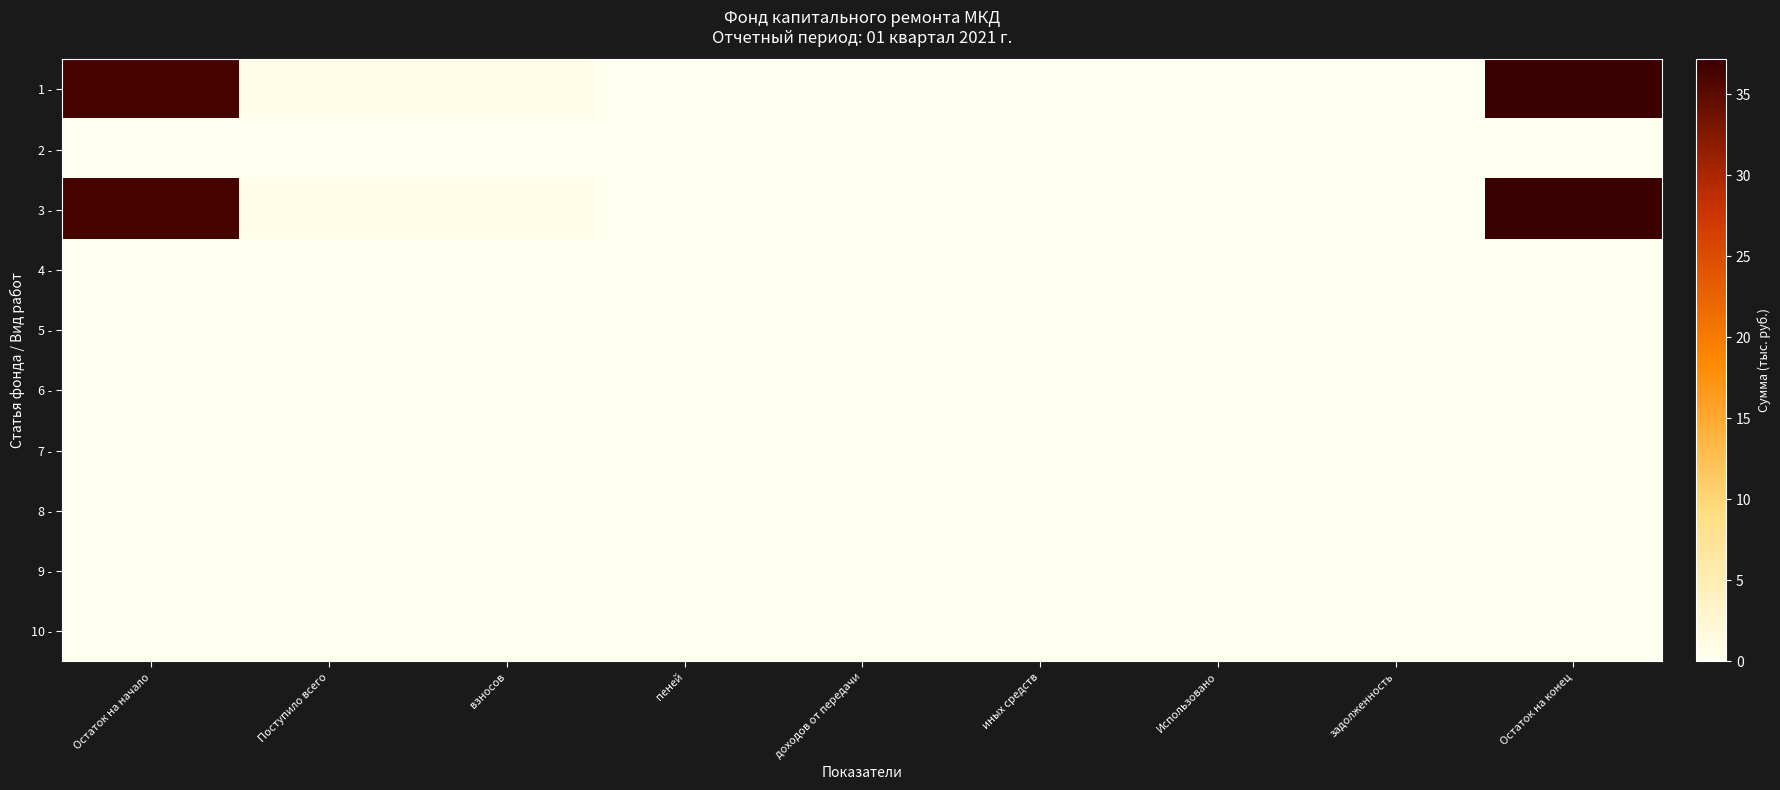

Reading right to left, what are all the values shown in this chart?

1 -: Остаток на конец=37.1	задолженность=0.0	Использовано=0.0	иных средств=0.0	доходов от передачи=0.0	пеней=0.0	взносов=0.8	Поступило всего=0.8	Остаток на начало=36.3
2 -: Остаток на конец=0.0	задолженность=0.0	Использовано=0.0	иных средств=0.0	доходов от передачи=0.0	пеней=0.0	взносов=0.0	Поступило всего=0.0	Остаток на начало=0.0
3 -: Остаток на конец=37.1	задолженность=0.0	Использовано=0.0	иных средств=0.0	доходов от передачи=0.0	пеней=0.0	взносов=0.8	Поступило всего=0.8	Остаток на начало=36.3
4 -: Остаток на конец=0.0	задолженность=0.0	Использовано=0.0	иных средств=0.0	доходов от передачи=0.0	пеней=0.0	взносов=0.0	Поступило всего=0.0	Остаток на начало=0.0
5 -: Остаток на конец=0.0	задолженность=0.0	Использовано=0.0	иных средств=0.0	доходов от передачи=0.0	пеней=0.0	взносов=0.0	Поступило всего=0.0	Остаток на начало=0.0
6 -: Остаток на конец=0.0	задолженность=0.0	Использовано=0.0	иных средств=0.0	доходов от передачи=0.0	пеней=0.0	взносов=0.0	Поступило всего=0.0	Остаток на начало=0.0
7 -: Остаток на конец=0.0	задолженность=0.0	Использовано=0.0	иных средств=0.0	доходов от передачи=0.0	пеней=0.0	взносов=0.0	Поступило всего=0.0	Остаток на начало=0.0
8 -: Остаток на конец=0.0	задолженность=0.0	Использовано=0.0	иных средств=0.0	доходов от передачи=0.0	пеней=0.0	взносов=0.0	Поступило всего=0.0	Остаток на начало=0.0
9 -: Остаток на конец=0.0	задолженность=0.0	Использовано=0.0	иных средств=0.0	доходов от передачи=0.0	пеней=0.0	взносов=0.0	Поступило всего=0.0	Остаток на начало=0.0
10 -: Остаток на конец=0.0	задолженность=0.0	Использовано=0.0	иных средств=0.0	доходов от передачи=0.0	пеней=0.0	взносов=0.0	Поступило всего=0.0	Остаток на начало=0.0